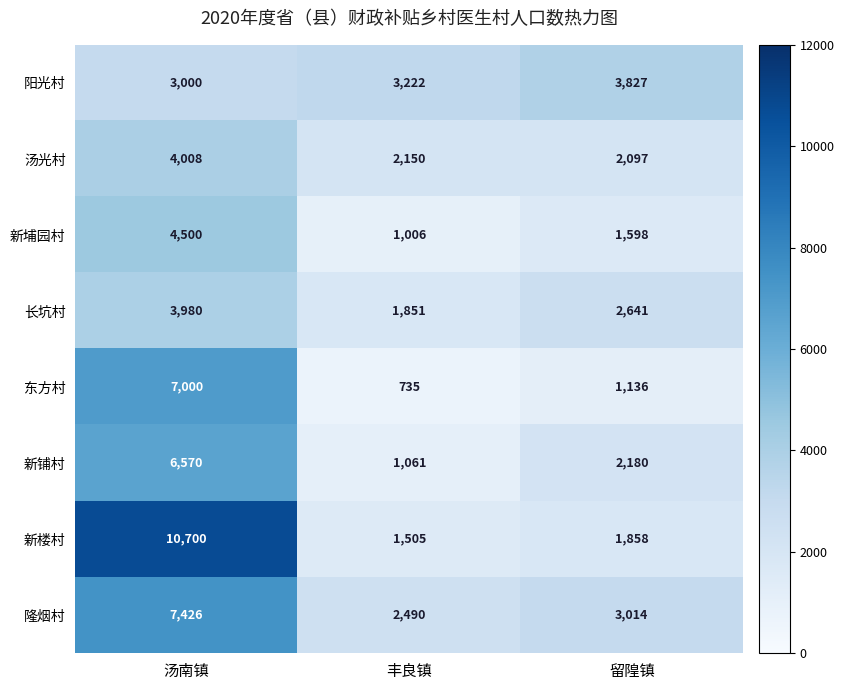

List the series in order of their peak value, highest first.

新楼村, 隆烟村, 东方村, 新铺村, 新埔园村, 汤光村, 长坑村, 阳光村